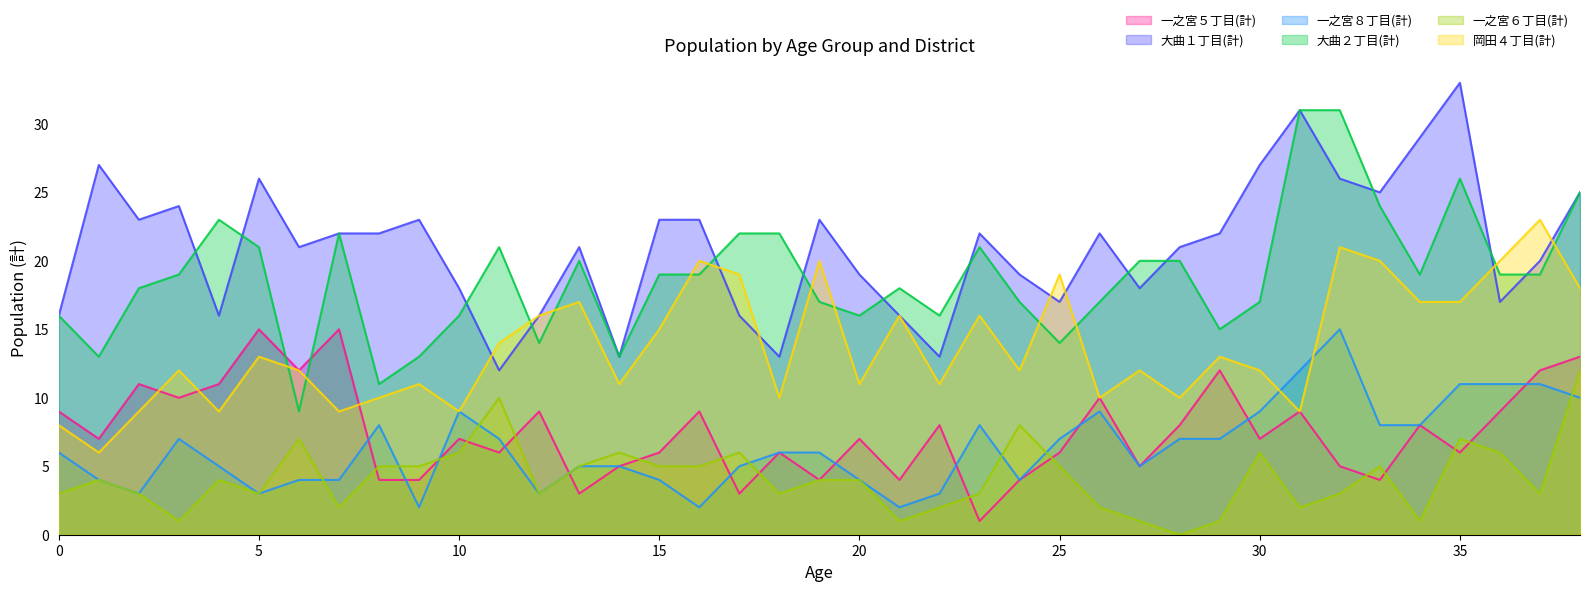

What is the difference between the maximum and second lowest values in the 岡田４丁目(計) series?

15